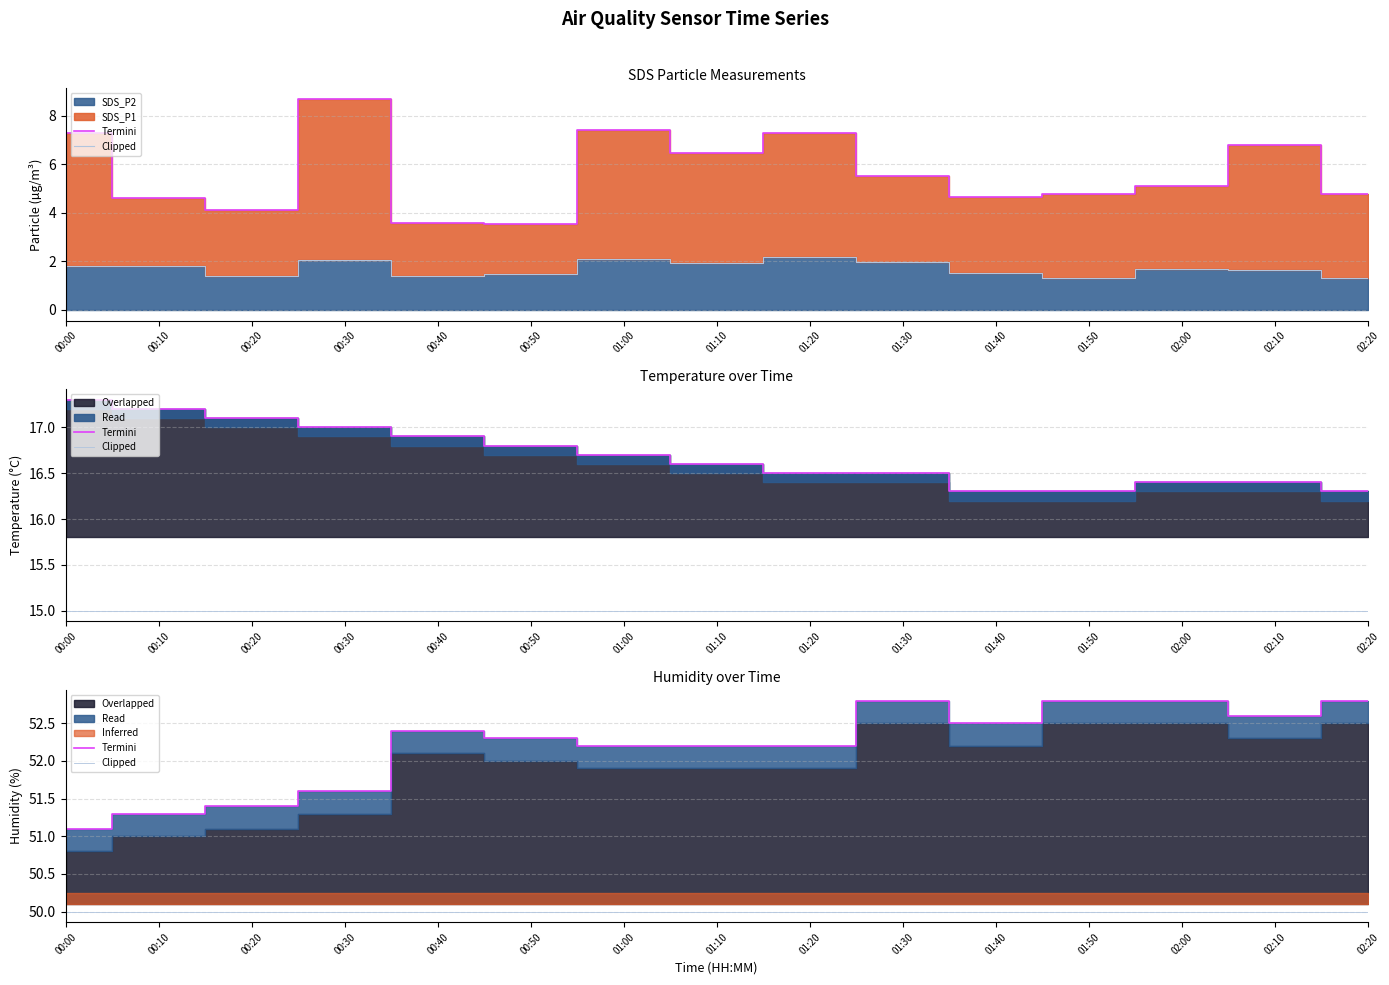

What is the value of the Termini point at the 5th from the left?

52.4